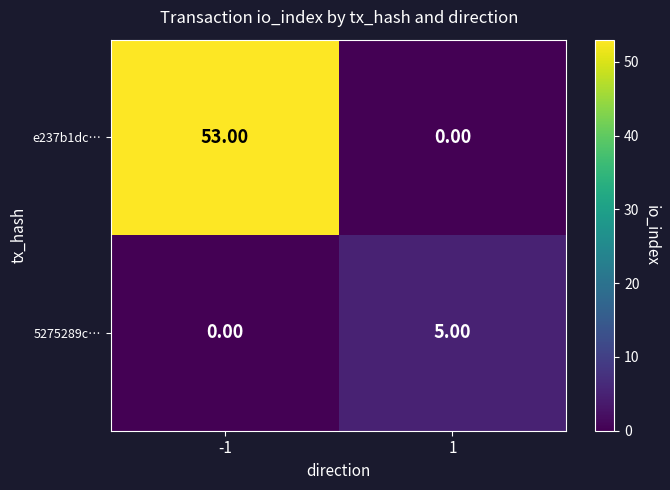

List the series in order of their peak value, lowest first.

5275289c…, e237b1dc…